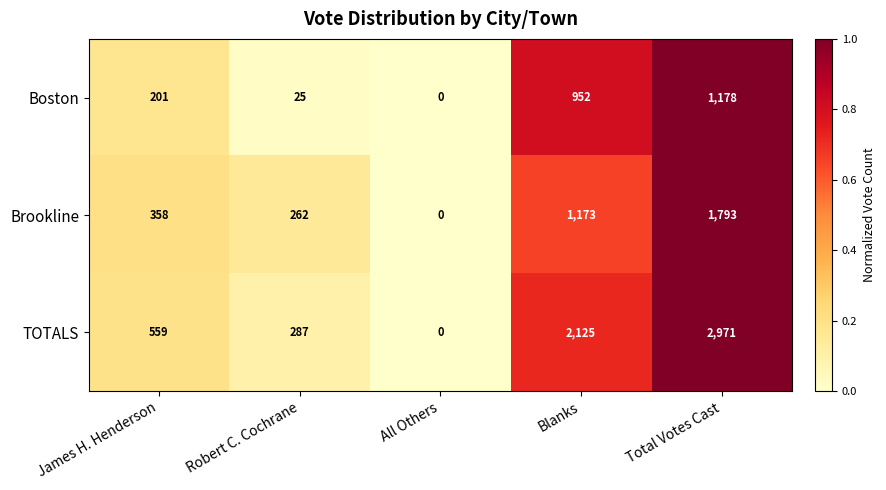

Count the number of data series in this chart.

3